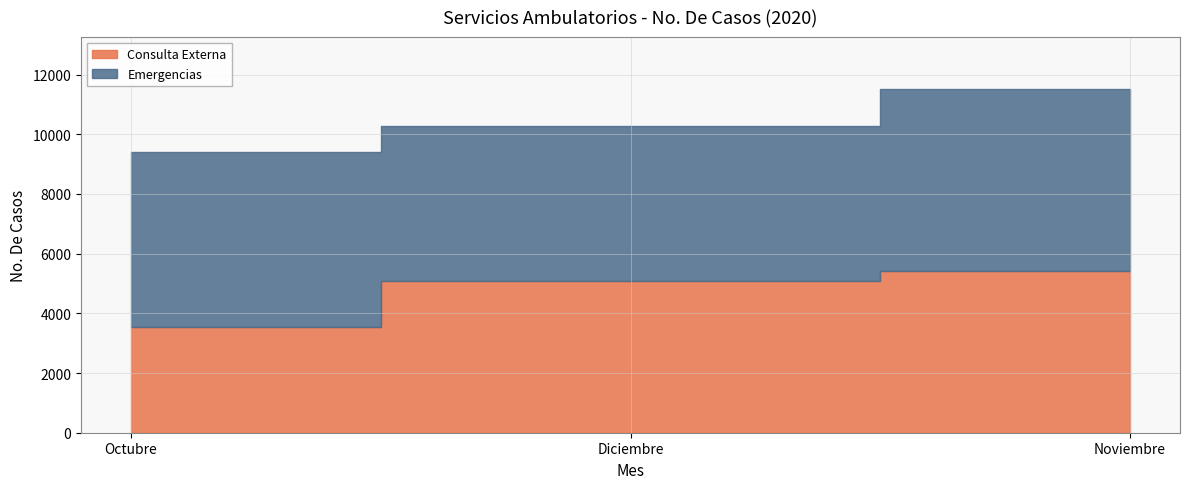

Reading right to left, what are all the values shown in this chart?

Consulta Externa: 5404	5082	3556
Emergencias: 6122	5209	5847